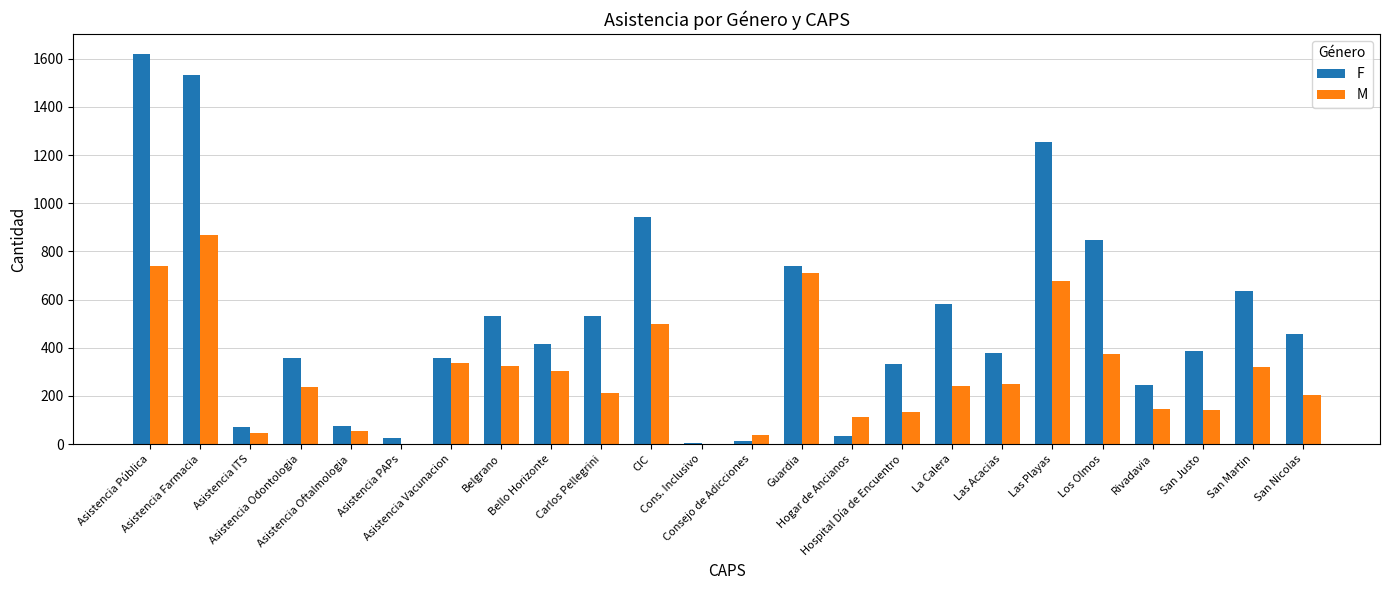

What is the highest value of the F series?

1622